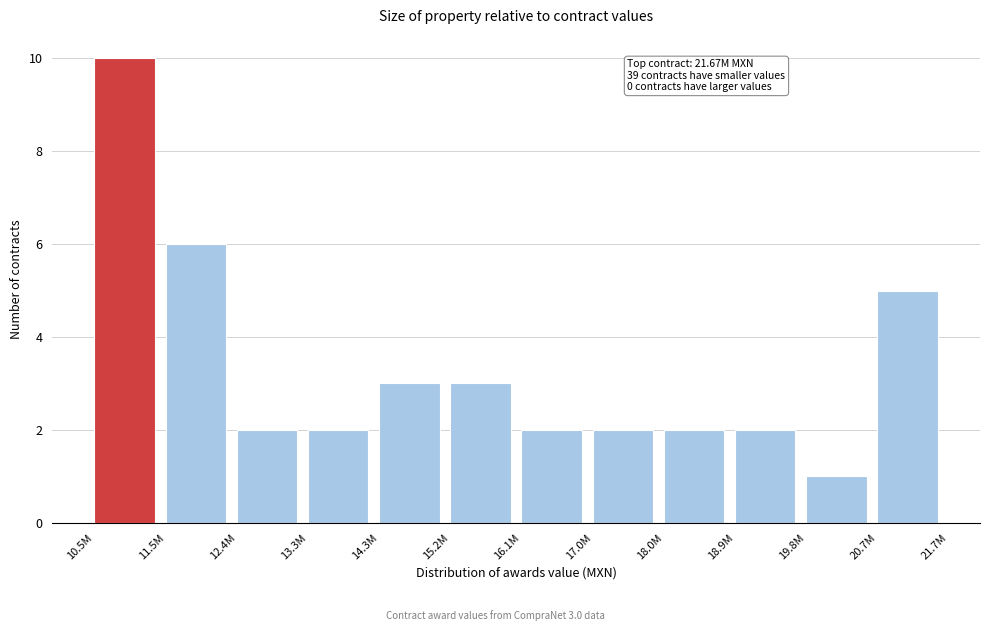

Reading left to right, what are all the values shown in this chart?

10.5M=10	11.5M=6	12.4M=2	13.3M=2	14.3M=3	15.2M=3	16.1M=2	17.0M=2	18.0M=2	18.9M=2	19.8M=1	20.7M=5